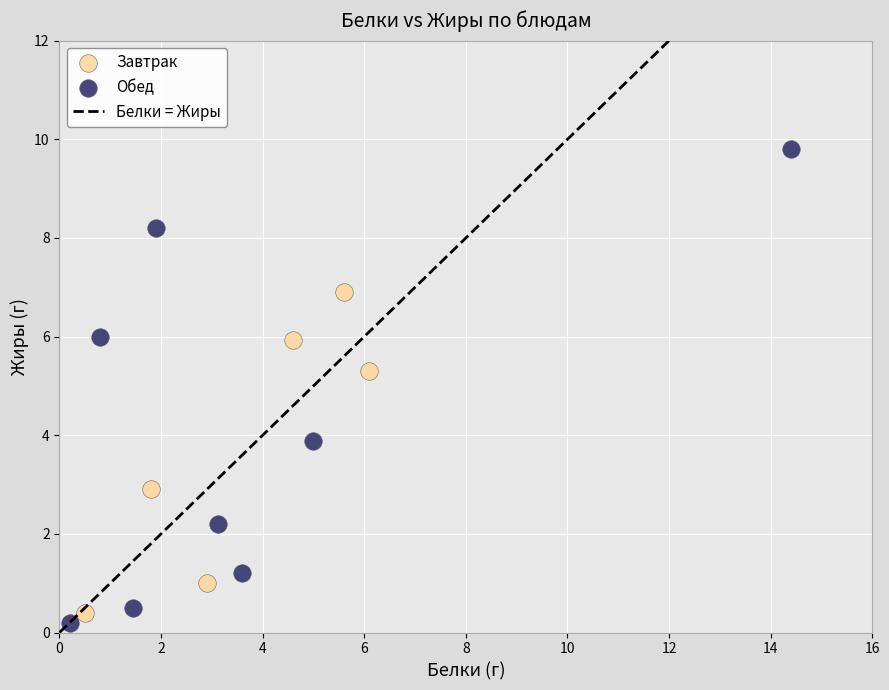

Which series has the largest Y range (max minus min)?

Обед